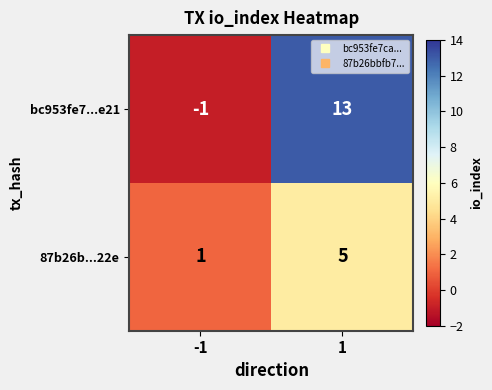

Which series has the largest total across all categories?

bc953fe7...e21